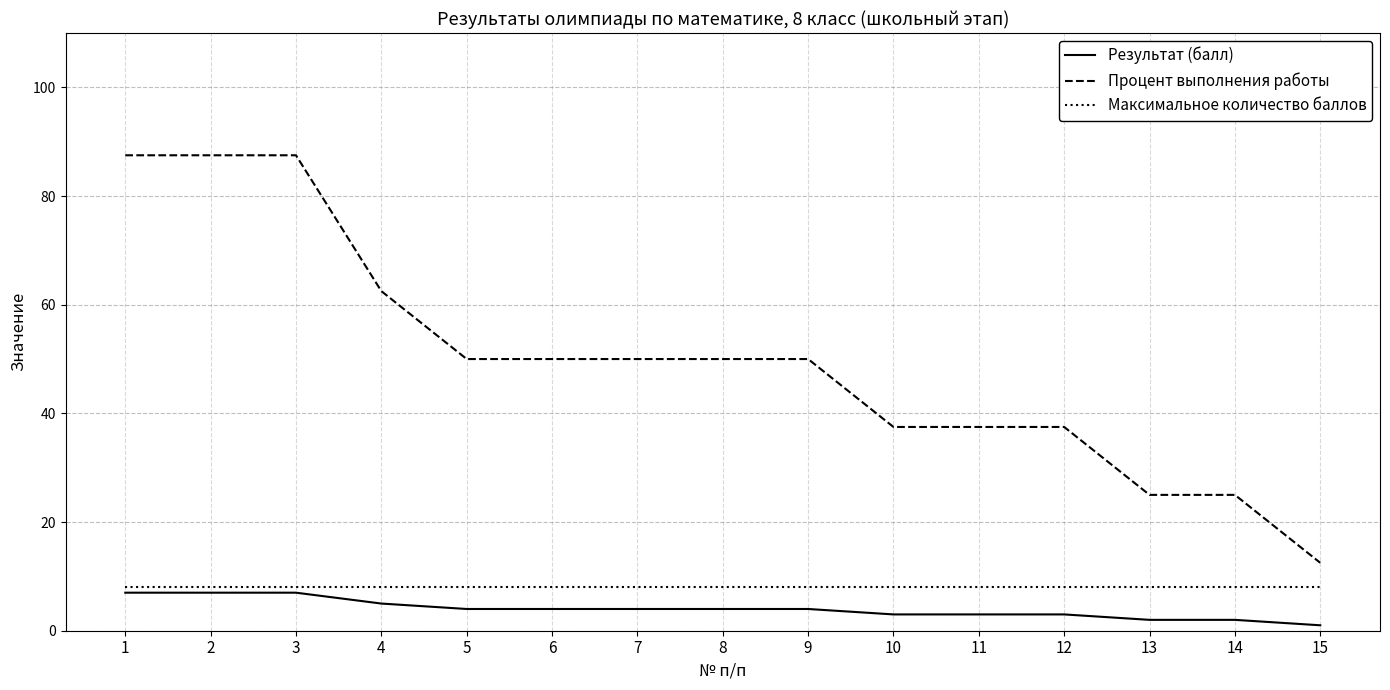

Count the number of categories in the chart.

15